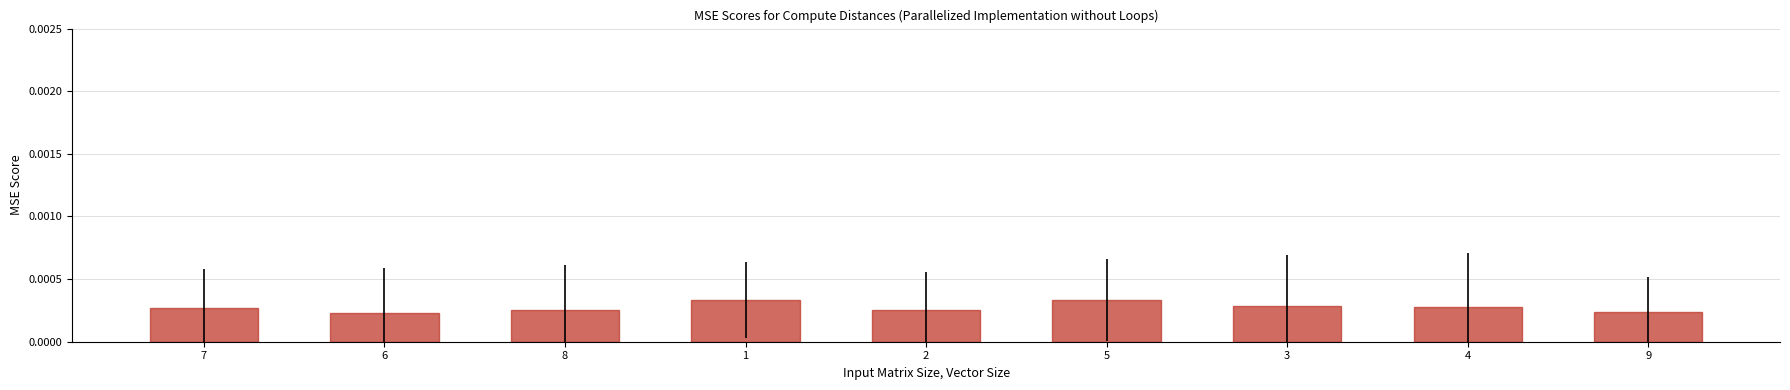

Which has a higher value, 3 or 6?

3